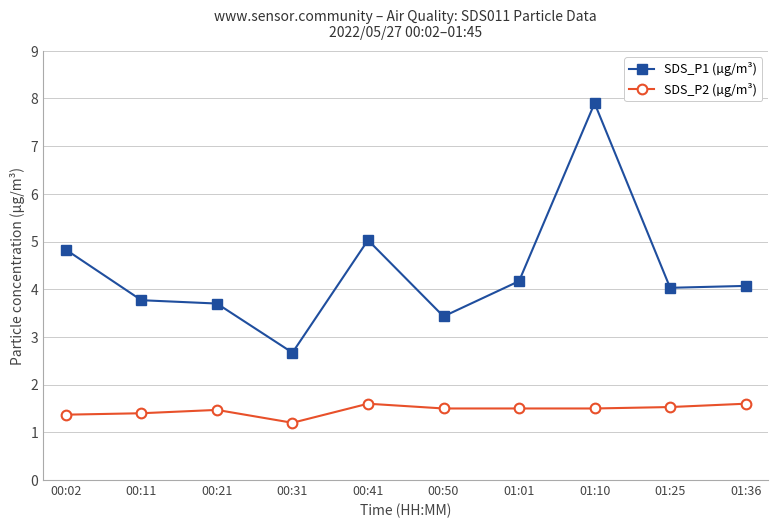

True or false: SDS_P1 (µg/m³) has a value of 7.5 at 01:01.

False